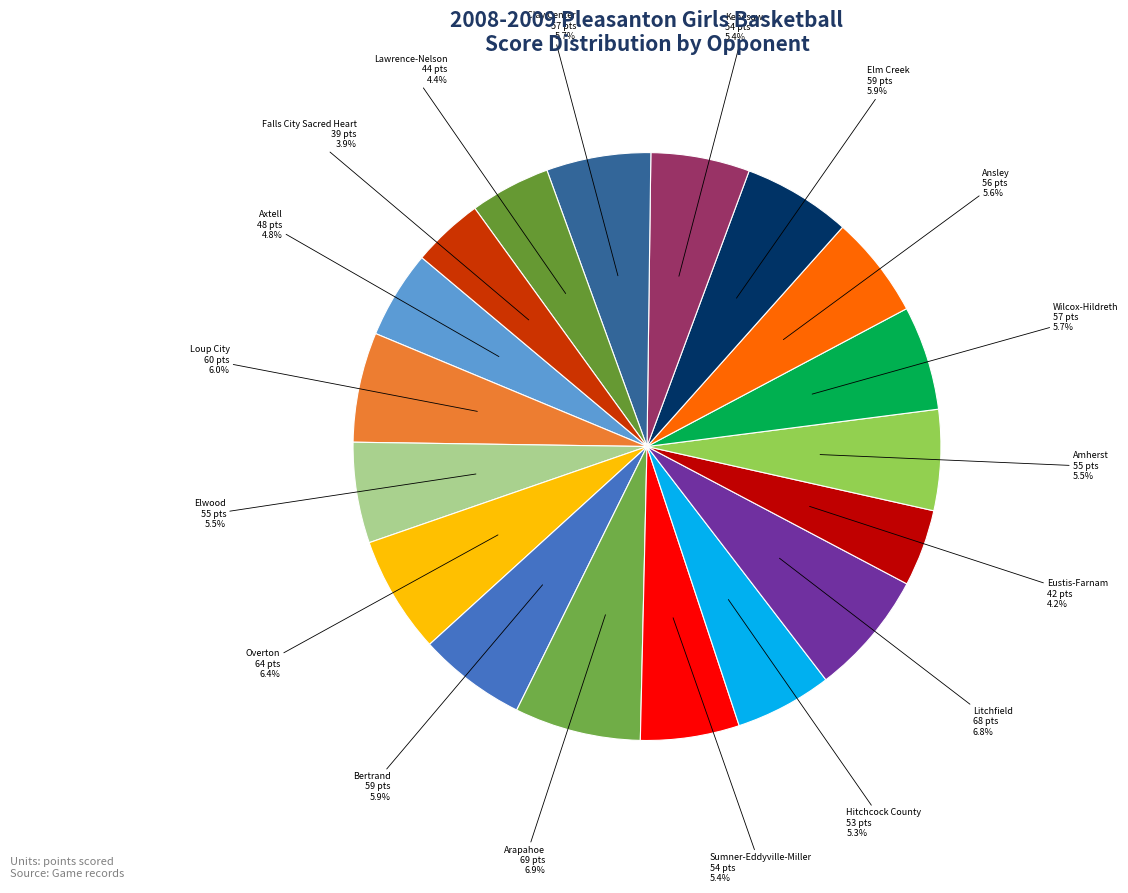

Rank the categories by value from highest to lowest.

Arapahoe, Litchfield, Overton, Loup City, Bertrand, Elm Creek, Wilcox-Hildreth, Clay Center, Ansley, Elwood, Amherst, Sumner-Eddyville-Miller, Kenesaw, Hitchcock County, Axtell, Lawrence-Nelson, Eustis-Farnam, Falls City Sacred Heart